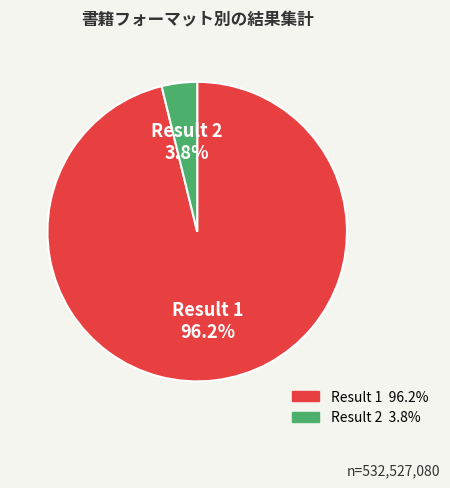

What is the smallest slice in the pie chart?

Result 2